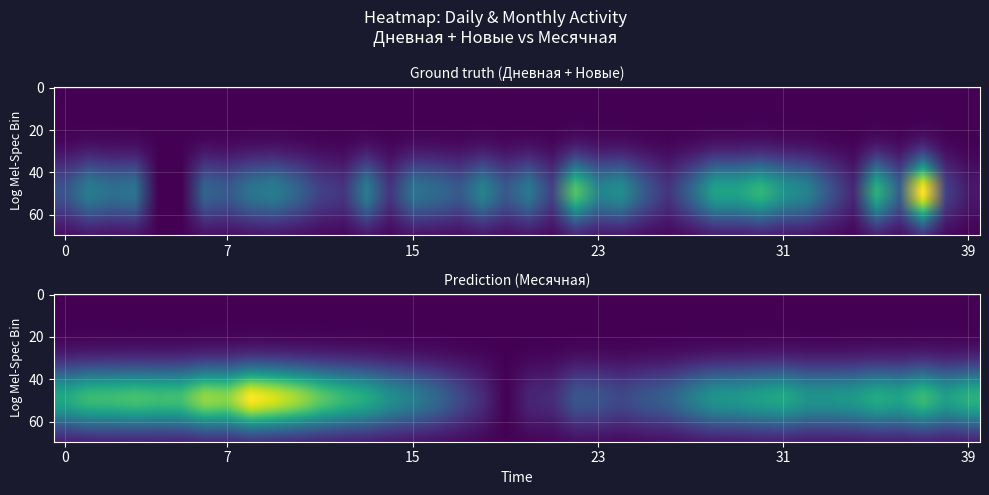

Count the number of categories in the chart.

40